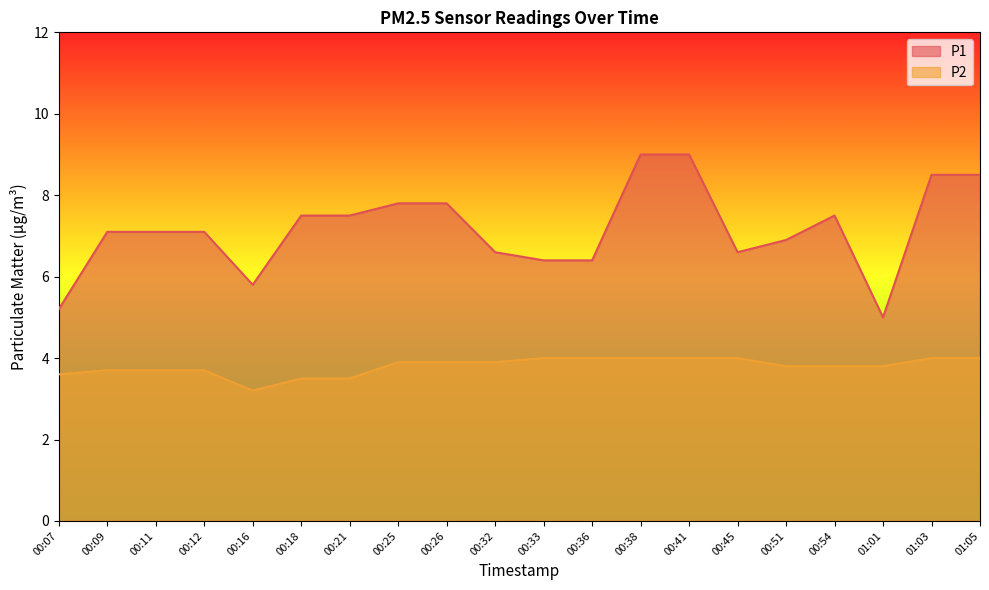

What is the difference between the P2 values at 01:03 and 00:18?

0.5